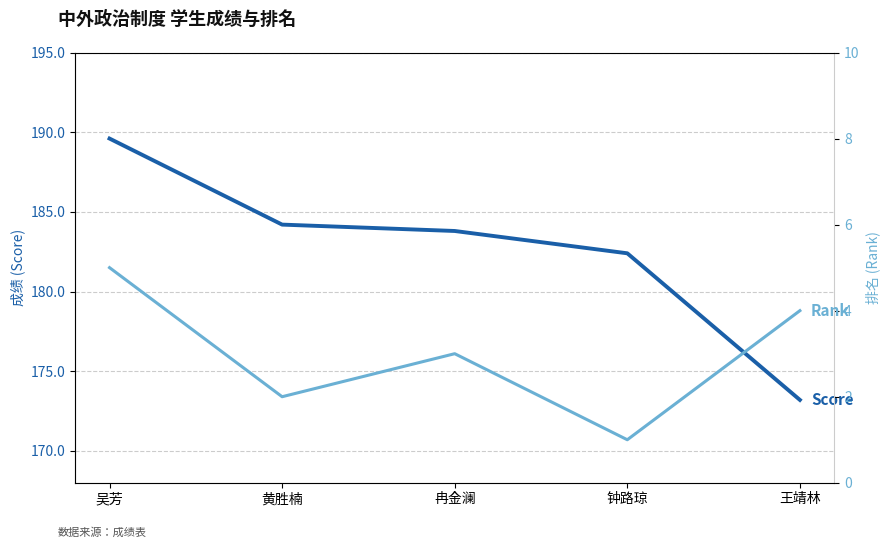

True or false: Score has more than 1 points higher than both neighbors.

False